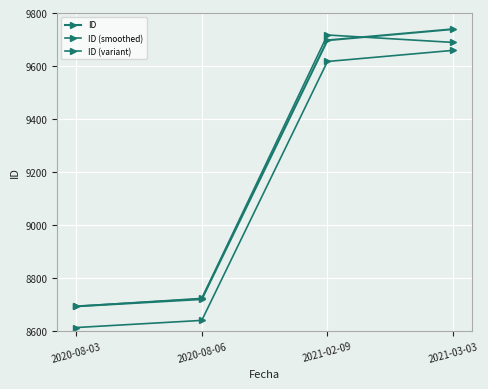

Reading right to left, list all the values displayed in this chart.

ID: 2021-03-03=9739	2021-02-09=9697	2020-08-06=8720	2020-08-03=8693
ID (smoothed): 2021-03-03=9659	2021-02-09=9617	2020-08-06=8640	2020-08-03=8613
ID (variant): 2021-03-03=9689	2021-02-09=9717	2020-08-06=8723	2020-08-03=8693